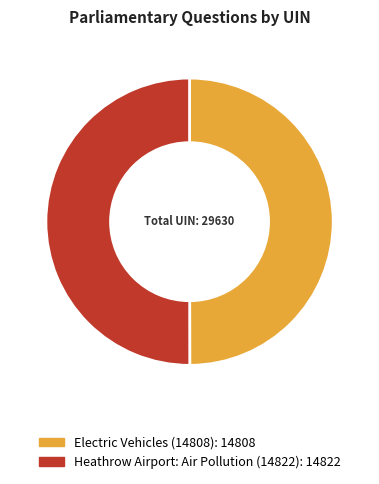

Approximately how many times larger is the value at Heathrow Airport: Air Pollution (14822) compared to Electric Vehicles (14808)?

1.0